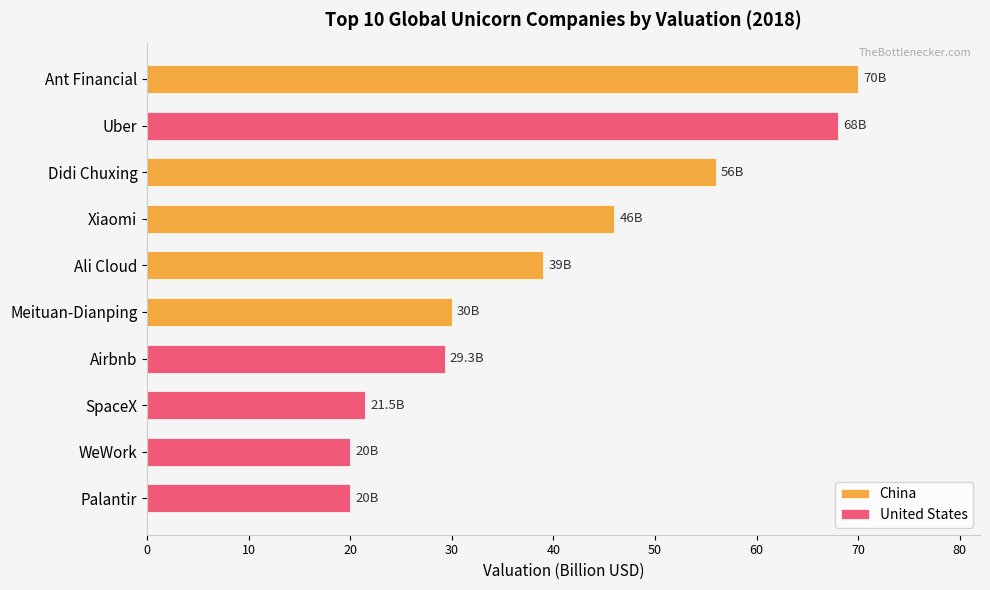

True or false: United States has a value of 29.9 at WeWork.

False